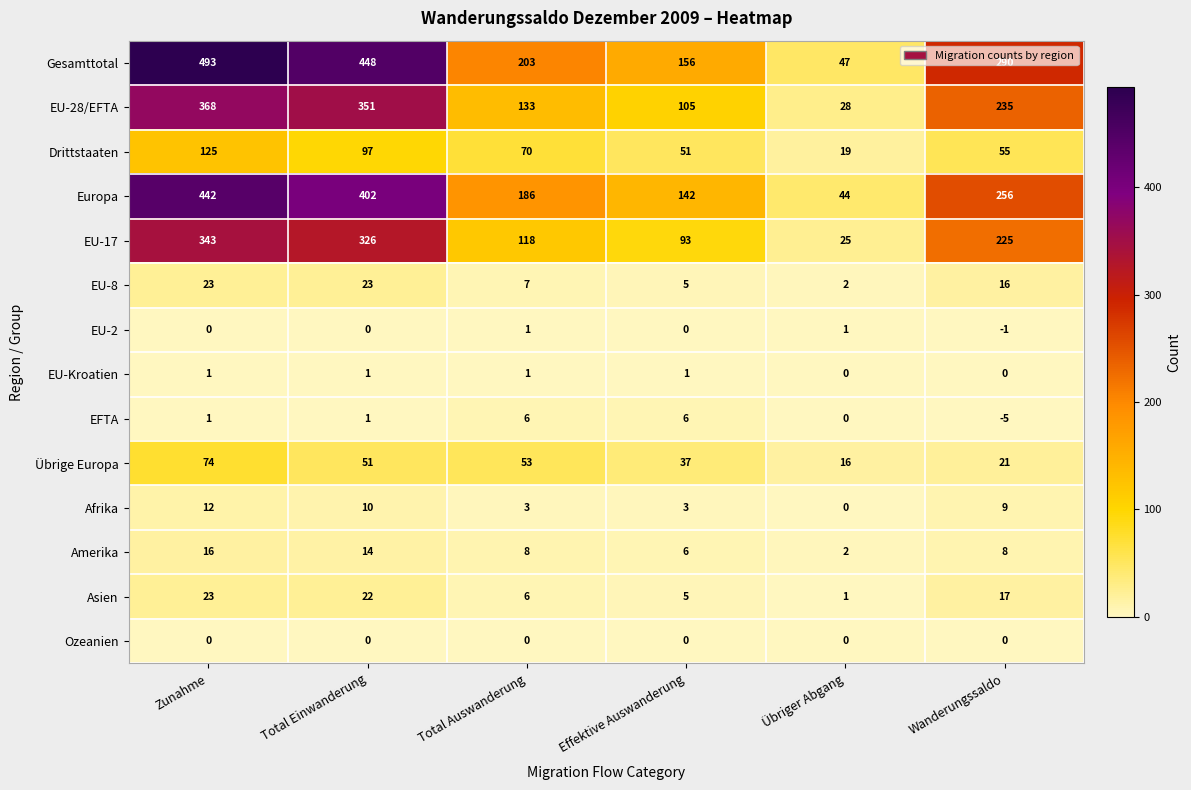

Which series has the widest spread of values?

Gesamttotal